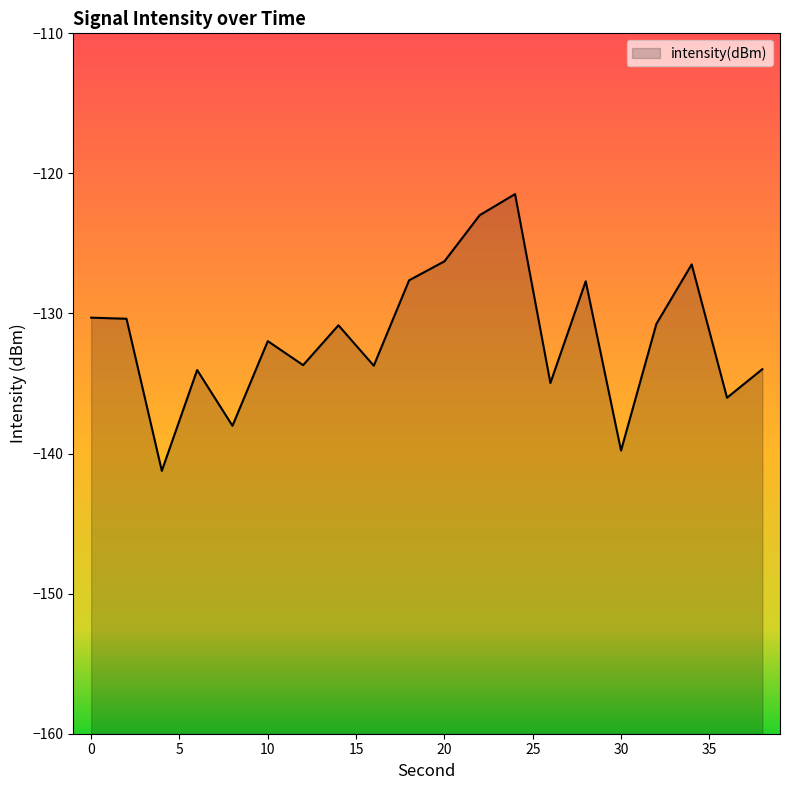

Where is the data nearest to the value -131?

14